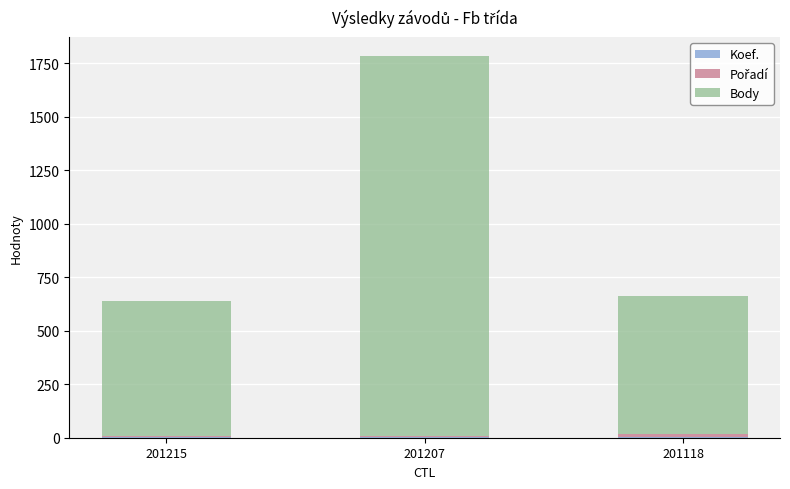

How many series are shown in this chart?

3